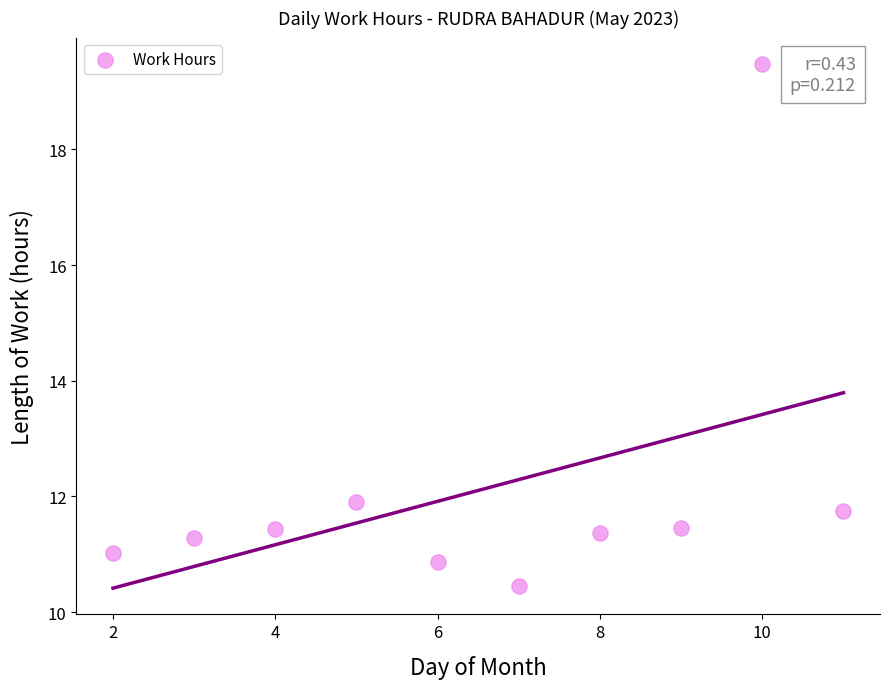

What Y value in the scatter plot is closest to 14?

11.9